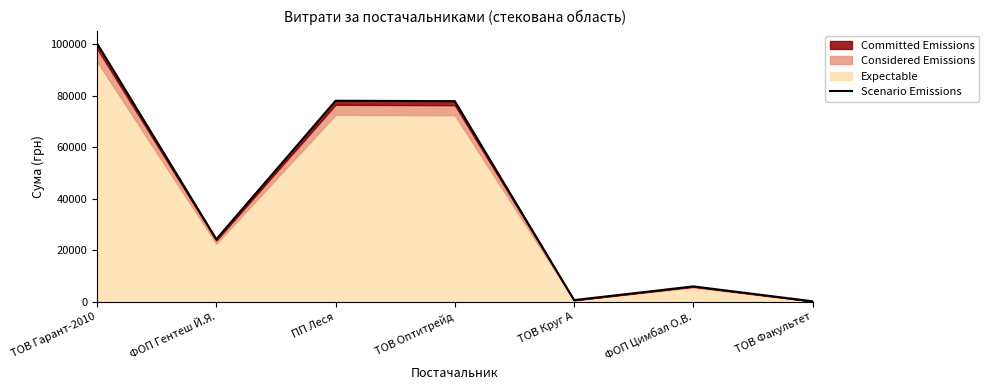

What is the value of the 7th point from the left?

215.0